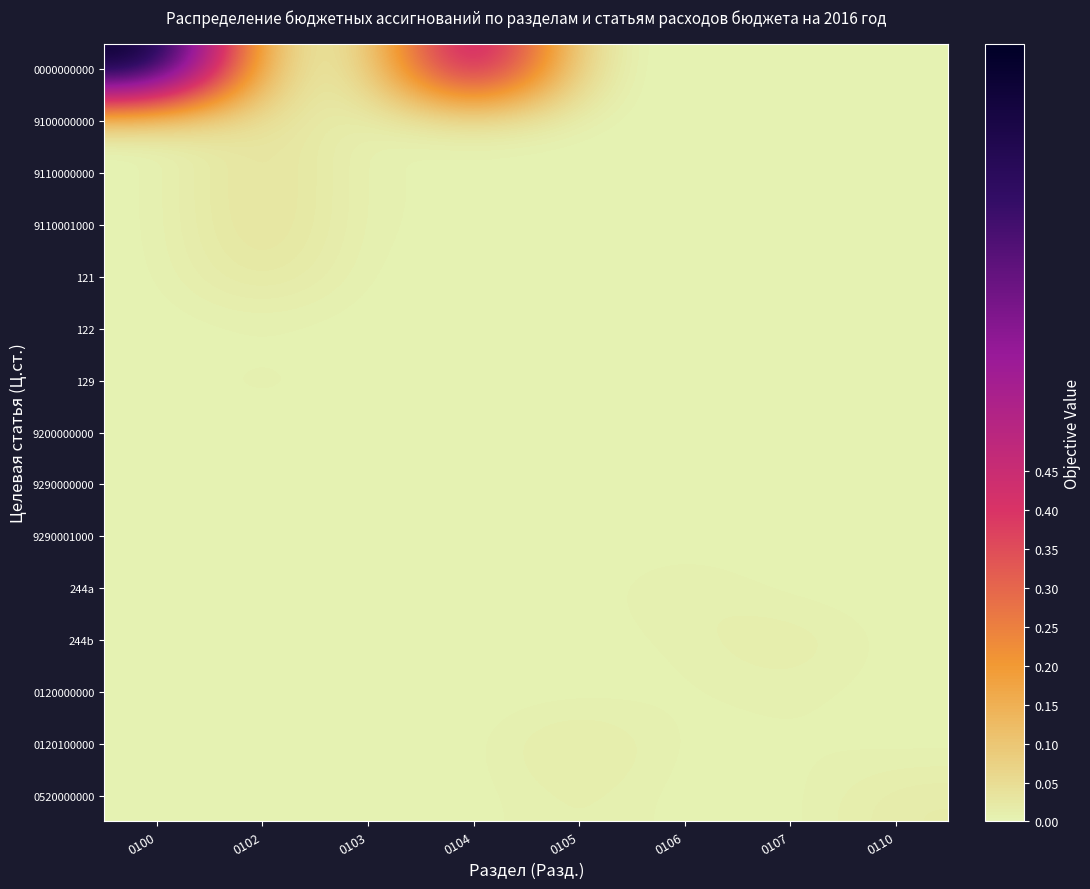

Between 0104 and 0102, which is larger?

0104